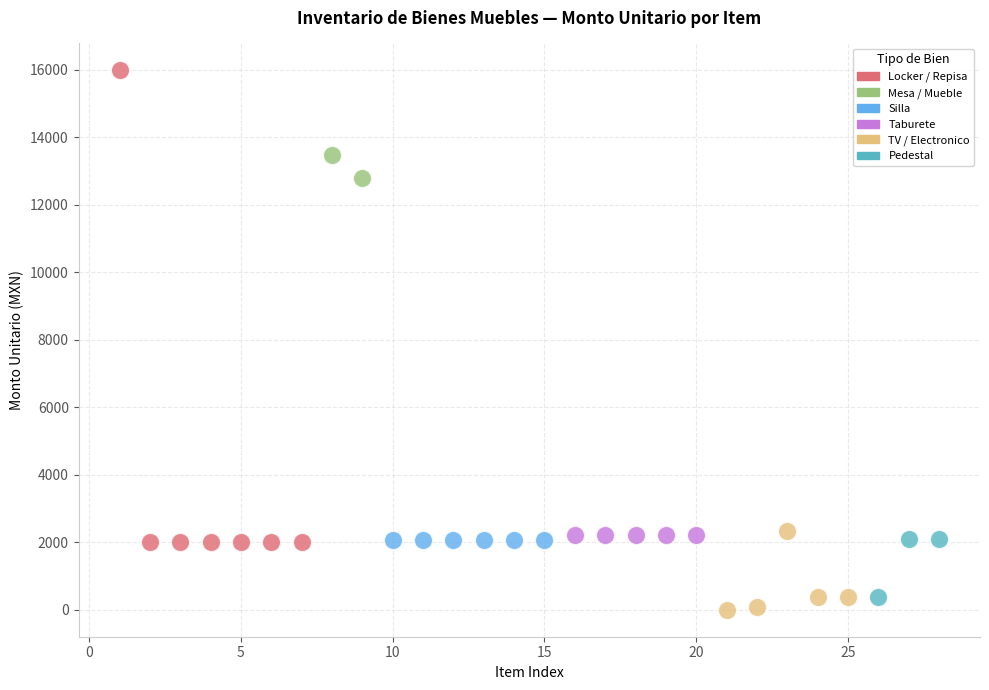

Which series contains the highest Y value?

Locker / Repisa